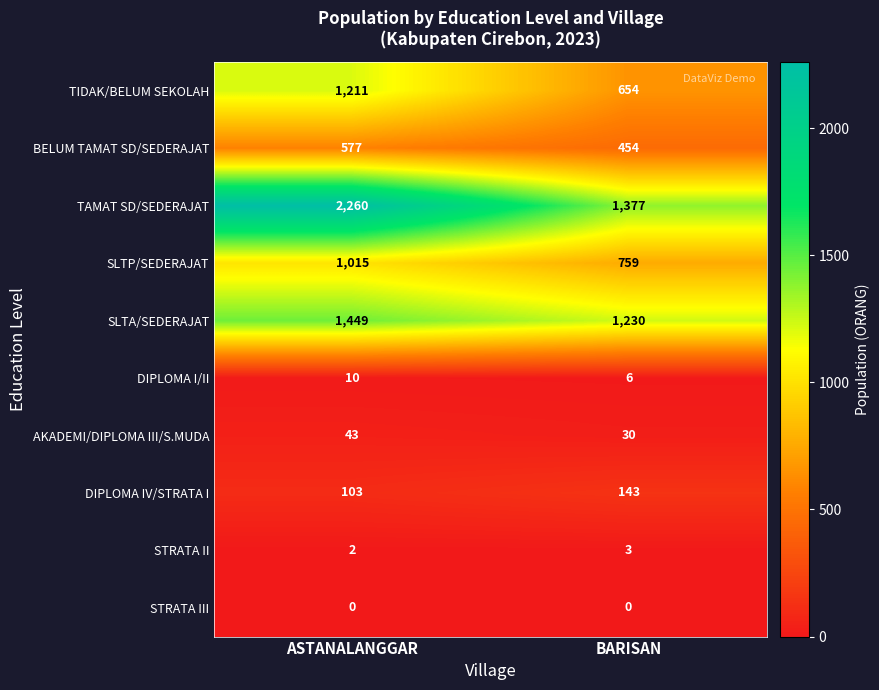

What is the total value across all series at ASTANALANGGAR?

6670